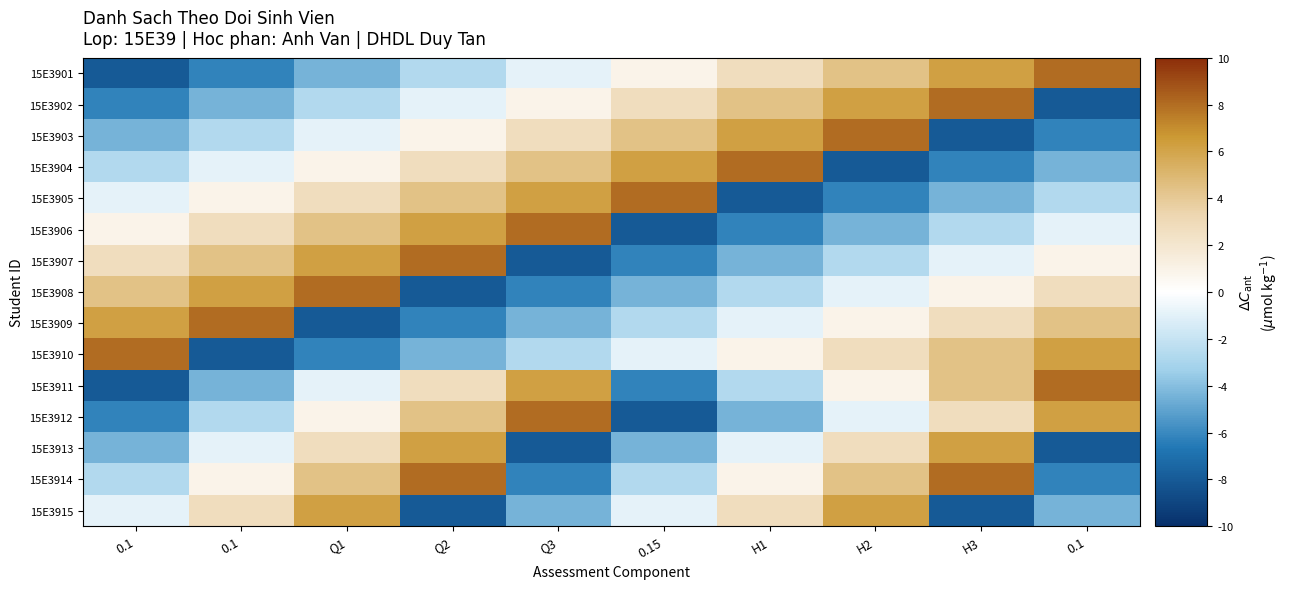

Which series has the largest range (max minus min)?

15E3901